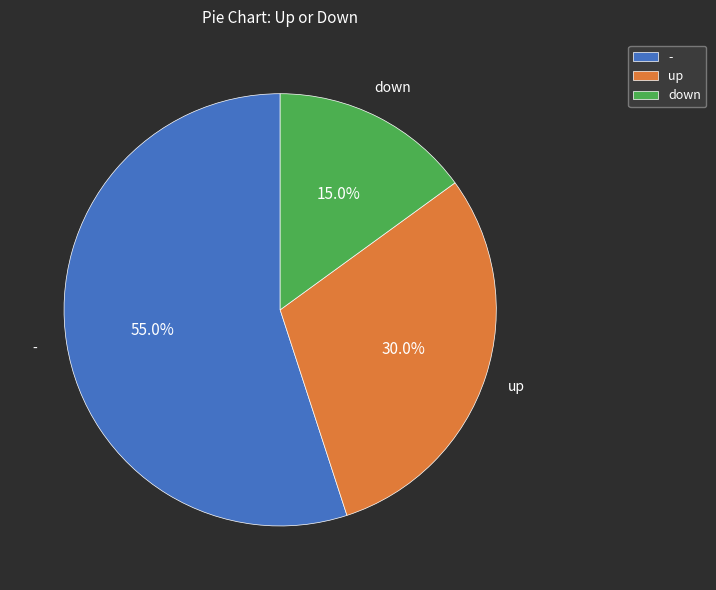

Does up represent more than half of the total?

No